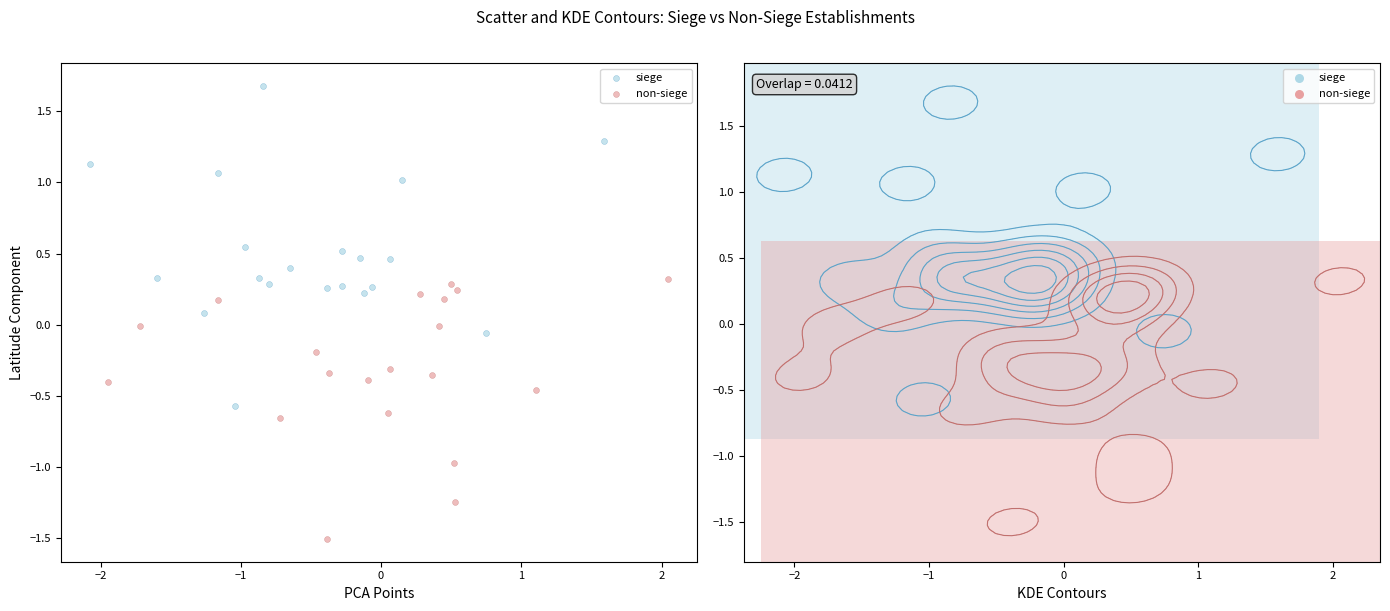

What are all the series names shown in the legend?

siege, non-siege